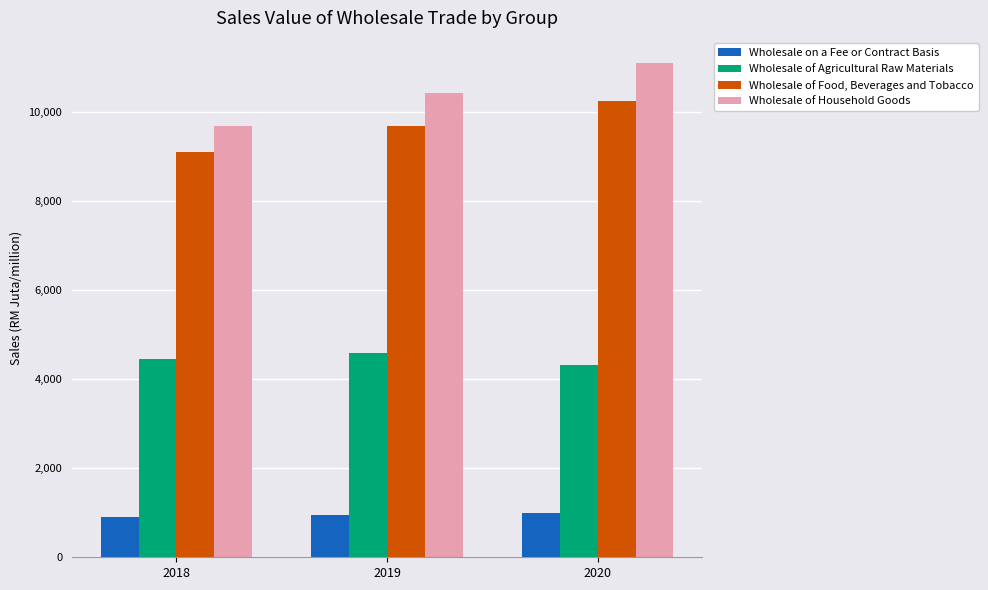

What is the difference between the highest and lowest values at 2018?

8768.6